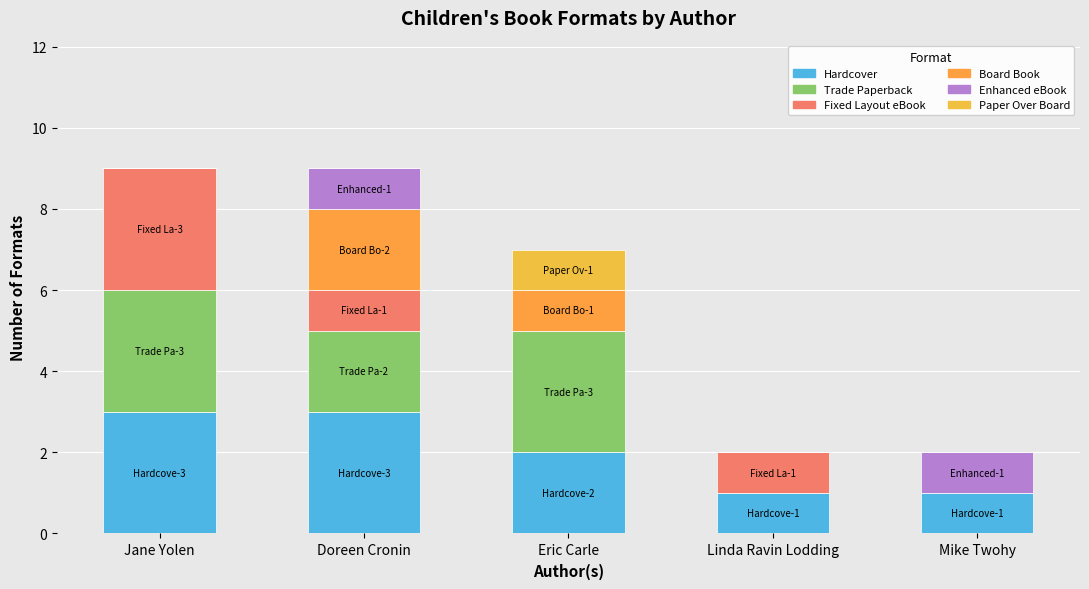

Are the bars grouped side by side (vs. stacked)?

No